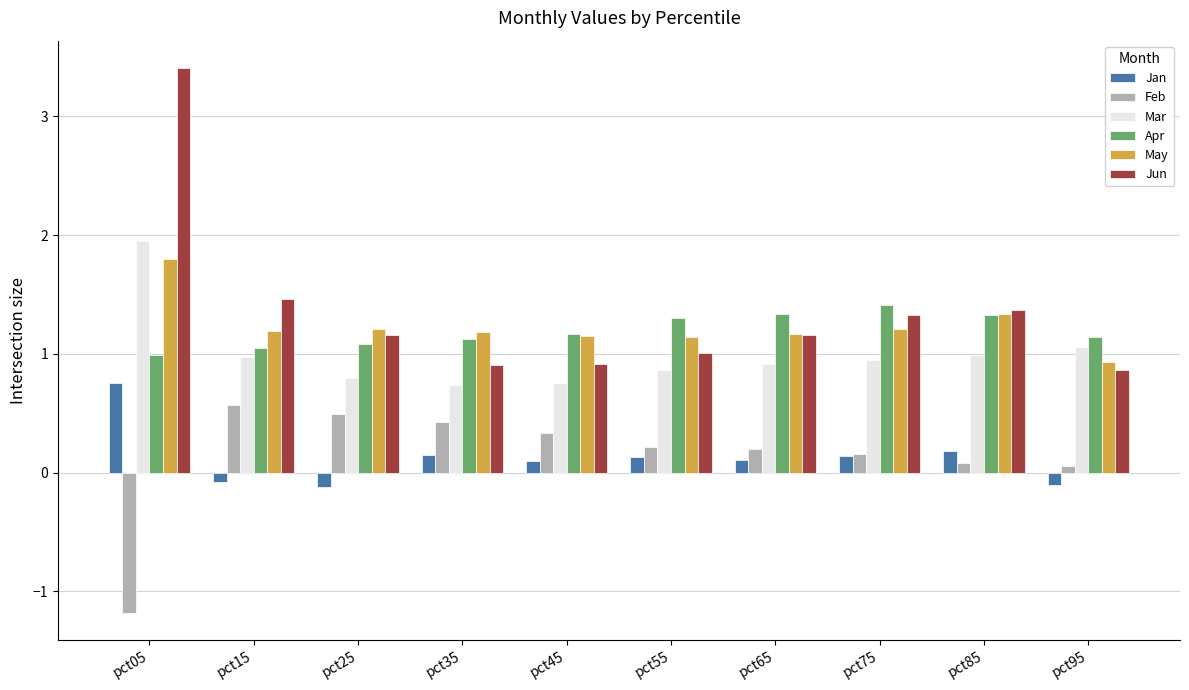

At which label does Feb first exceed 0?

pct15